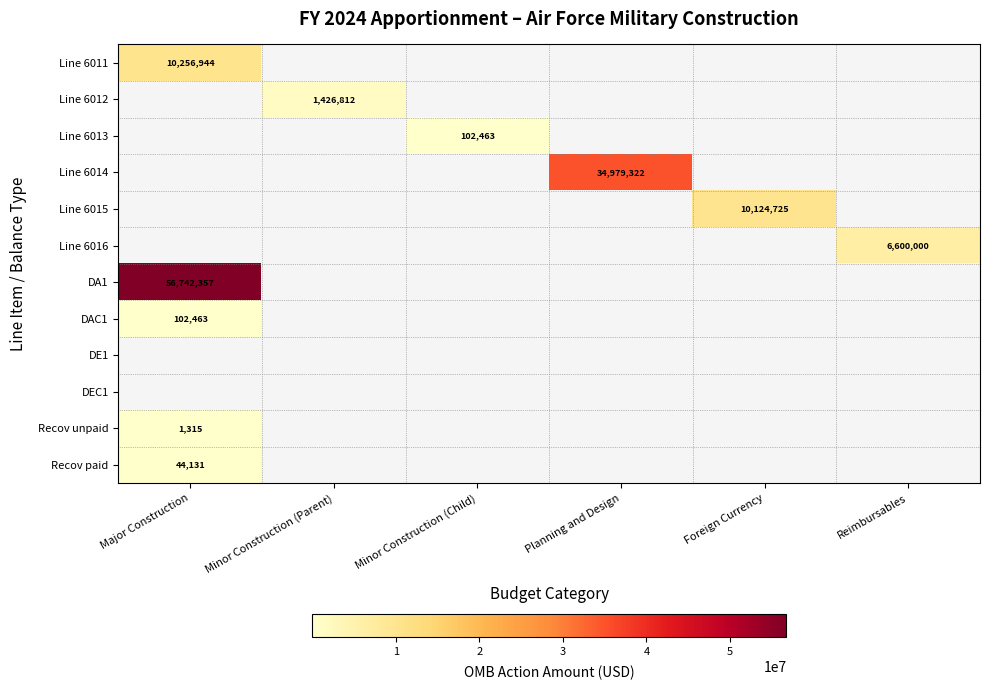

Count the number of categories in the chart.

6